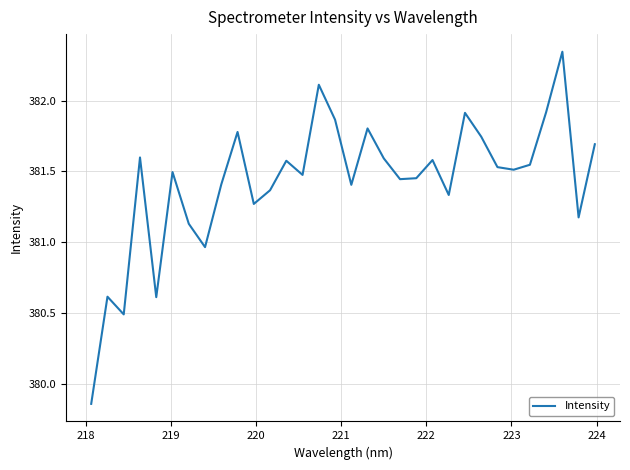

What is the difference between the maximum and minimum values?

2.5